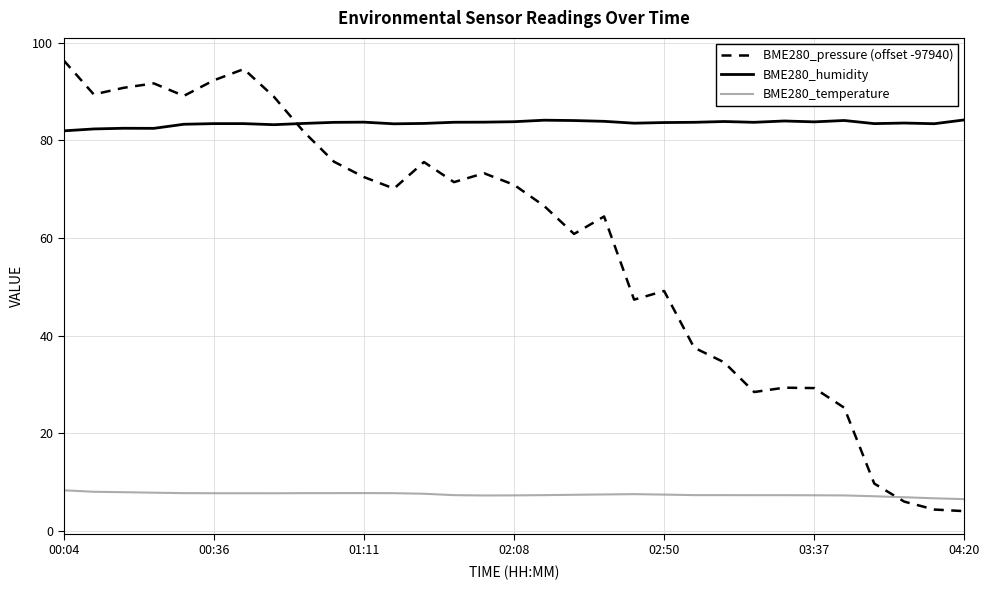

Does the chart have visible grid lines?

Yes